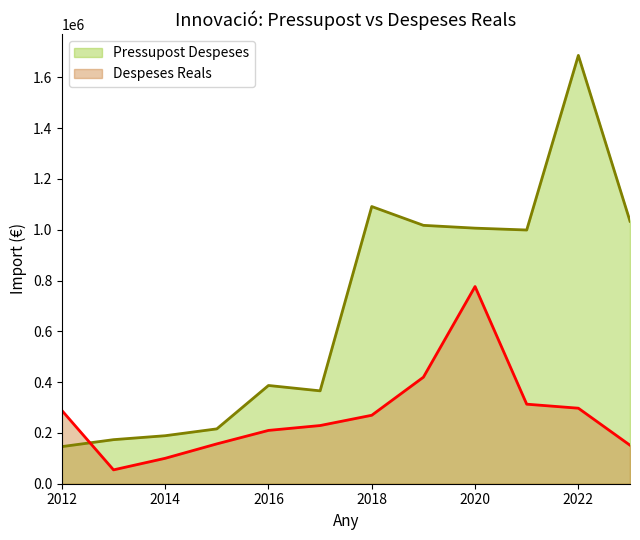

Which series has the largest range (max minus min)?

Pressupost Despeses